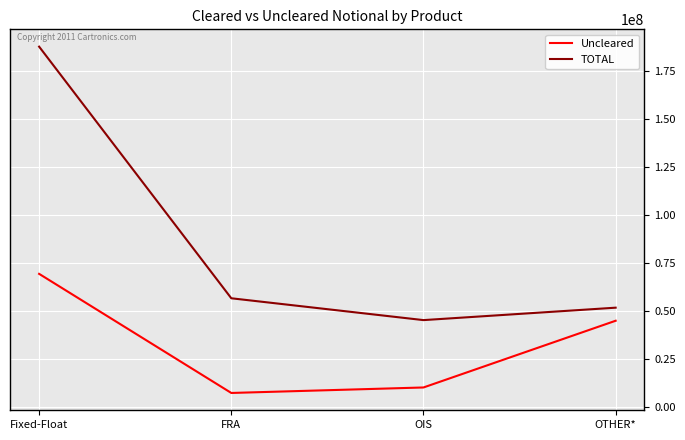

In TOTAL, how many points are lower than both neighbors (excluding endpoints)?

1